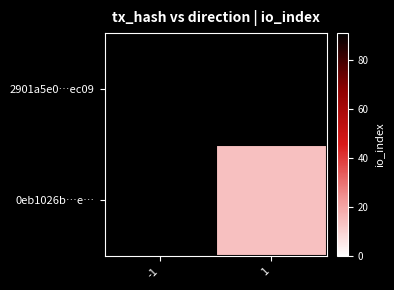

At how many categories does at least one series exceed 78?

1